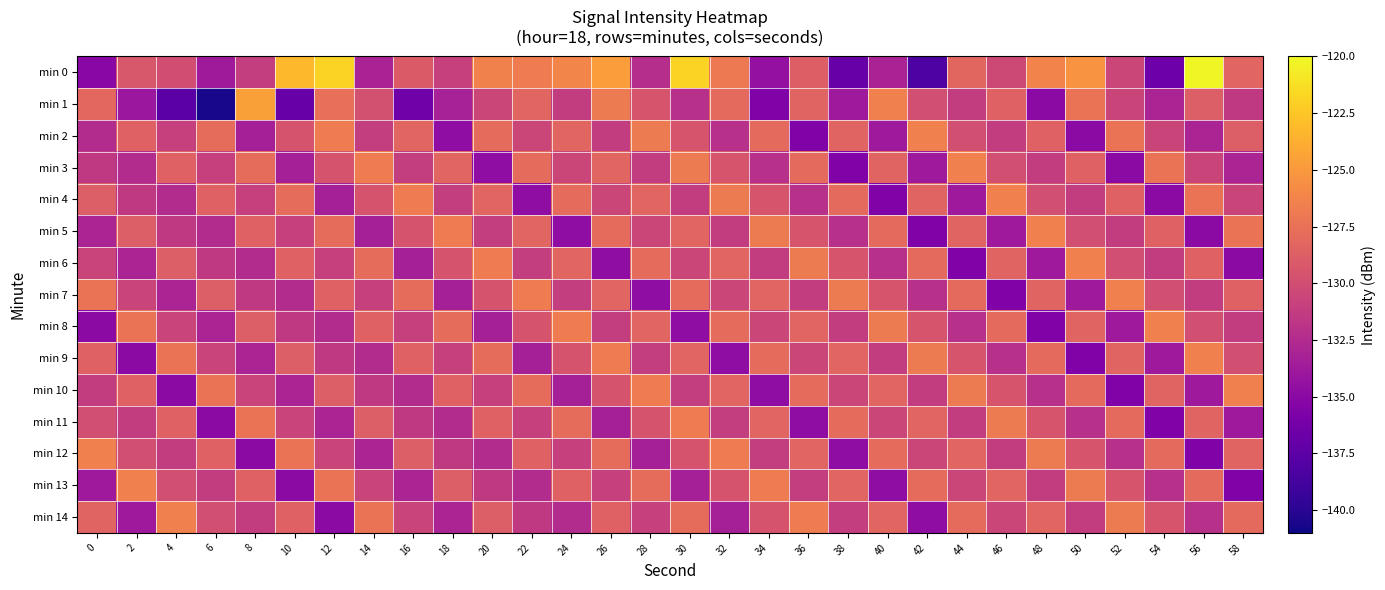

Count the number of data series in this chart.

15